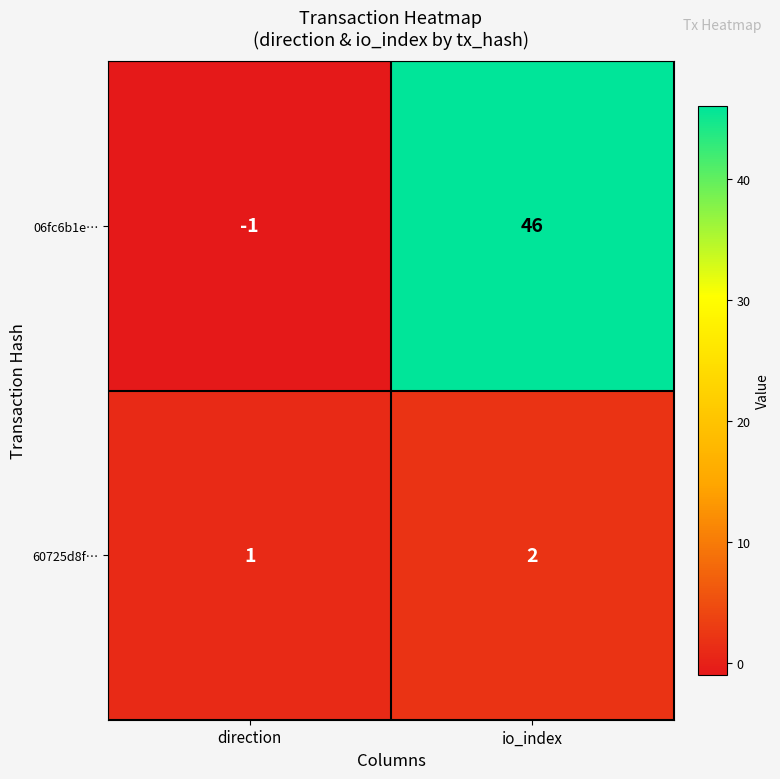

What is the difference between the highest and lowest values at direction?

2